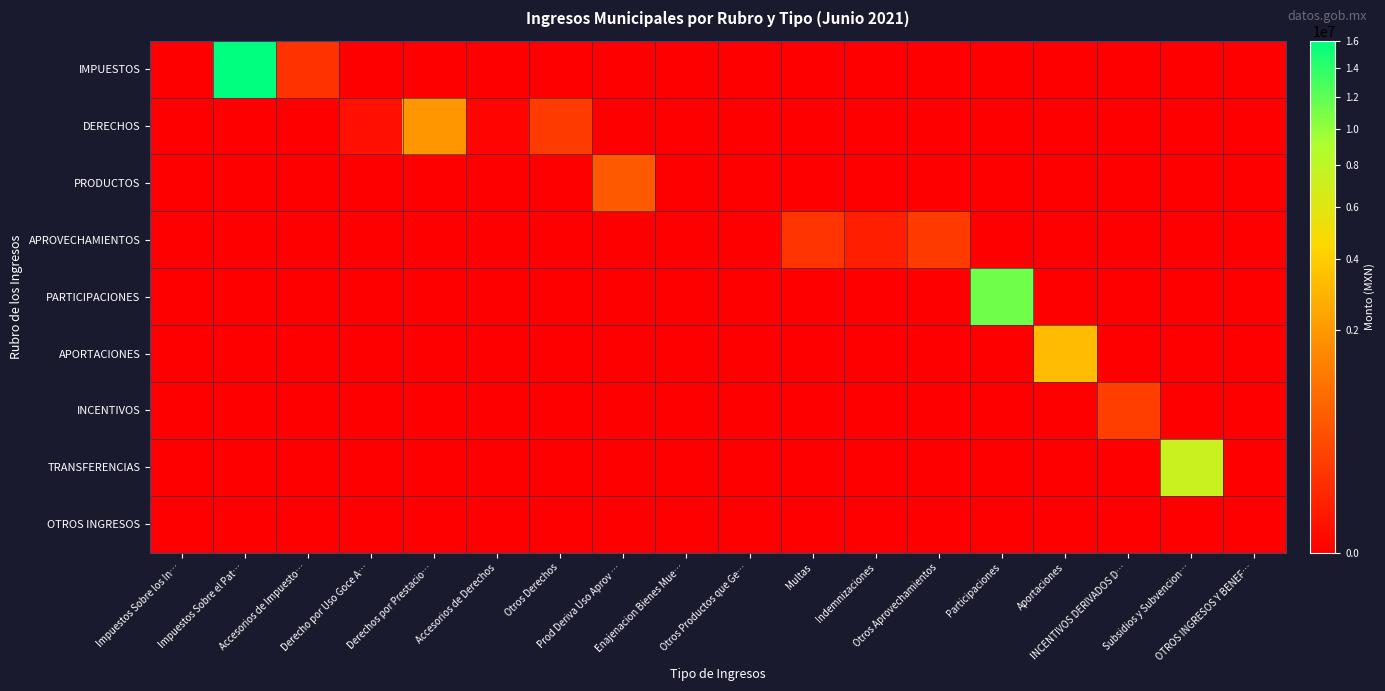

Reading right to left, extract all data points from this chart.

IMPUESTOS: OTROS INGRESOS Y BENEF…=0.0	Subsidios y Subvencion…=0.0	INCENTIVOS DERIVADOS D…=0.0	Aportaciones=0.0	Participaciones=0.0	Otros Aprovechamientos=0.0	Indemnizaciones=0.0	Multas=0.0	Otros Productos que Ge…=0.0	Enajenacion Bienes Mue…=0.0	Prod Deriva Uso Aprov …=0.0	Otros Derechos=0.0	Accesorios de Derechos=0.0	Derechos por Prestacio…=0.0	Derecho por Uso Goce A…=0.0	Accesorios de Impuesto…=131504.8	Impuestos Sobre el Pat…=16056765.8	Impuestos Sobre los In…=0.0
DERECHOS: OTROS INGRESOS Y BENEF…=0.0	Subsidios y Subvencion…=0.0	INCENTIVOS DERIVADOS D…=0.0	Aportaciones=0.0	Participaciones=0.0	Otros Aprovechamientos=0.0	Indemnizaciones=0.0	Multas=0.0	Otros Productos que Ge…=0.0	Enajenacion Bienes Mue…=0.0	Prod Deriva Uso Aprov …=0.0	Otros Derechos=203427.8	Accesorios de Derechos=262.0	Derechos por Prestacio…=1926212.6	Derecho por Uso Goce A…=8453.0	Accesorios de Impuesto…=0.0	Impuestos Sobre el Pat…=0.0	Impuestos Sobre los In…=0.0
PRODUCTOS: OTROS INGRESOS Y BENEF…=0.0	Subsidios y Subvencion…=0.0	INCENTIVOS DERIVADOS D…=0.0	Aportaciones=0.0	Participaciones=0.0	Otros Aprovechamientos=0.0	Indemnizaciones=0.0	Multas=0.0	Otros Productos que Ge…=0.0	Enajenacion Bienes Mue…=0.0	Prod Deriva Uso Aprov …=549499.0	Otros Derechos=0.0	Accesorios de Derechos=0.0	Derechos por Prestacio…=0.0	Derecho por Uso Goce A…=0.0	Accesorios de Impuesto…=0.0	Impuestos Sobre el Pat…=0.0	Impuestos Sobre los In…=0.0
APROVECHAMIENTOS: OTROS INGRESOS Y BENEF…=0.0	Subsidios y Subvencion…=0.0	INCENTIVOS DERIVADOS D…=0.0	Aportaciones=0.0	Participaciones=0.0	Otros Aprovechamientos=201565.0	Indemnizaciones=40251.0	Multas=147813.0	Otros Productos que Ge…=0.0	Enajenacion Bienes Mue…=0.0	Prod Deriva Uso Aprov …=0.0	Otros Derechos=0.0	Accesorios de Derechos=0.0	Derechos por Prestacio…=0.0	Derecho por Uso Goce A…=0.0	Accesorios de Impuesto…=0.0	Impuestos Sobre el Pat…=0.0	Impuestos Sobre los In…=0.0
PARTICIPACIONES: OTROS INGRESOS Y BENEF…=0.0	Subsidios y Subvencion…=0.0	INCENTIVOS DERIVADOS D…=0.0	Aportaciones=0.0	Participaciones=11342535.7	Otros Aprovechamientos=0.0	Indemnizaciones=0.0	Multas=0.0	Otros Productos que Ge…=0.0	Enajenacion Bienes Mue…=0.0	Prod Deriva Uso Aprov …=0.0	Otros Derechos=0.0	Accesorios de Derechos=0.0	Derechos por Prestacio…=0.0	Derecho por Uso Goce A…=0.0	Accesorios de Impuesto…=0.0	Impuestos Sobre el Pat…=0.0	Impuestos Sobre los In…=0.0
APORTACIONES: OTROS INGRESOS Y BENEF…=0.0	Subsidios y Subvencion…=0.0	INCENTIVOS DERIVADOS D…=0.0	Aportaciones=3274305.5	Participaciones=0.0	Otros Aprovechamientos=0.0	Indemnizaciones=0.0	Multas=0.0	Otros Productos que Ge…=0.0	Enajenacion Bienes Mue…=0.0	Prod Deriva Uso Aprov …=0.0	Otros Derechos=0.0	Accesorios de Derechos=0.0	Derechos por Prestacio…=0.0	Derecho por Uso Goce A…=0.0	Accesorios de Impuesto…=0.0	Impuestos Sobre el Pat…=0.0	Impuestos Sobre los In…=0.0
INCENTIVOS: OTROS INGRESOS Y BENEF…=0.0	Subsidios y Subvencion…=0.0	INCENTIVOS DERIVADOS D…=220255.3	Aportaciones=0.0	Participaciones=0.0	Otros Aprovechamientos=0.0	Indemnizaciones=0.0	Multas=0.0	Otros Productos que Ge…=0.0	Enajenacion Bienes Mue…=0.0	Prod Deriva Uso Aprov …=0.0	Otros Derechos=0.0	Accesorios de Derechos=0.0	Derechos por Prestacio…=0.0	Derecho por Uso Goce A…=0.0	Accesorios de Impuesto…=0.0	Impuestos Sobre el Pat…=0.0	Impuestos Sobre los In…=0.0
TRANSFERENCIAS: OTROS INGRESOS Y BENEF…=0.0	Subsidios y Subvencion…=7355390.7	INCENTIVOS DERIVADOS D…=0.0	Aportaciones=0.0	Participaciones=0.0	Otros Aprovechamientos=0.0	Indemnizaciones=0.0	Multas=0.0	Otros Productos que Ge…=0.0	Enajenacion Bienes Mue…=0.0	Prod Deriva Uso Aprov …=0.0	Otros Derechos=0.0	Accesorios de Derechos=0.0	Derechos por Prestacio…=0.0	Derecho por Uso Goce A…=0.0	Accesorios de Impuesto…=0.0	Impuestos Sobre el Pat…=0.0	Impuestos Sobre los In…=0.0
OTROS INGRESOS: OTROS INGRESOS Y BENEF…=0.0	Subsidios y Subvencion…=0.0	INCENTIVOS DERIVADOS D…=0.0	Aportaciones=0.0	Participaciones=0.0	Otros Aprovechamientos=0.0	Indemnizaciones=0.0	Multas=0.0	Otros Productos que Ge…=0.0	Enajenacion Bienes Mue…=0.0	Prod Deriva Uso Aprov …=0.0	Otros Derechos=0.0	Accesorios de Derechos=0.0	Derechos por Prestacio…=0.0	Derecho por Uso Goce A…=0.0	Accesorios de Impuesto…=0.0	Impuestos Sobre el Pat…=0.0	Impuestos Sobre los In…=0.0